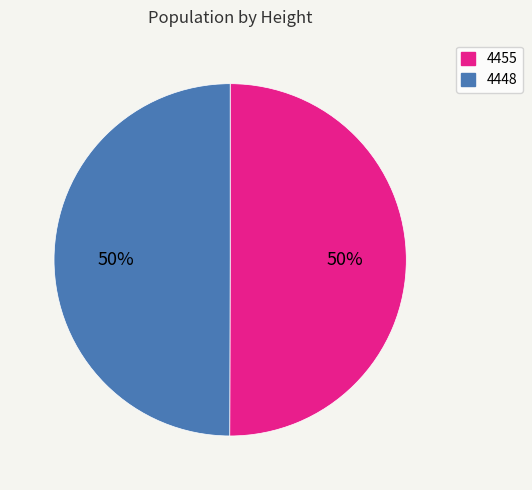

Is the sum of 4448 and 4455 greater than half?

Yes